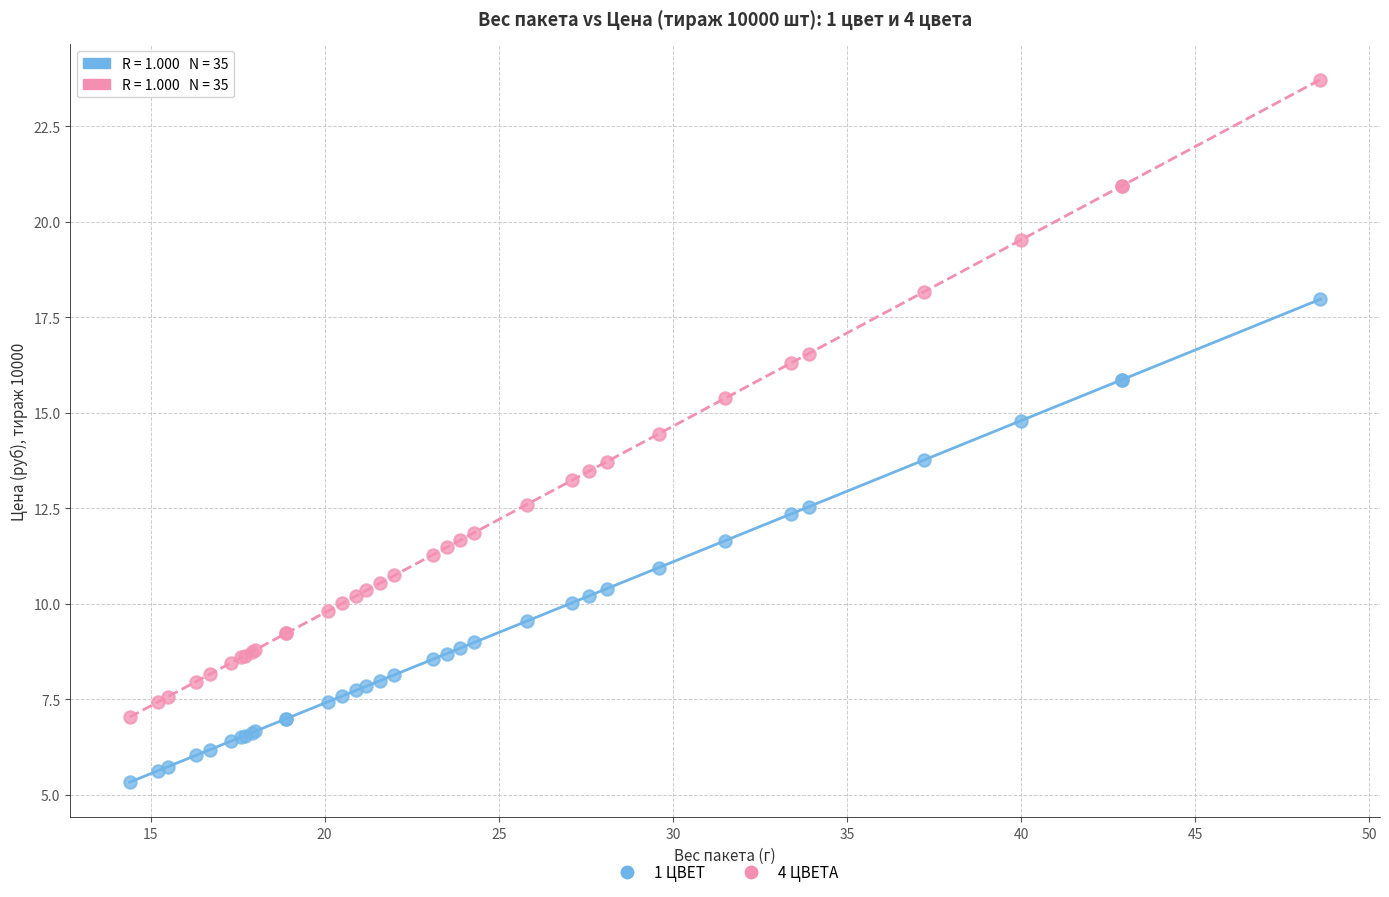

Which series contains the lowest Y value?

1 ЦВЕТ